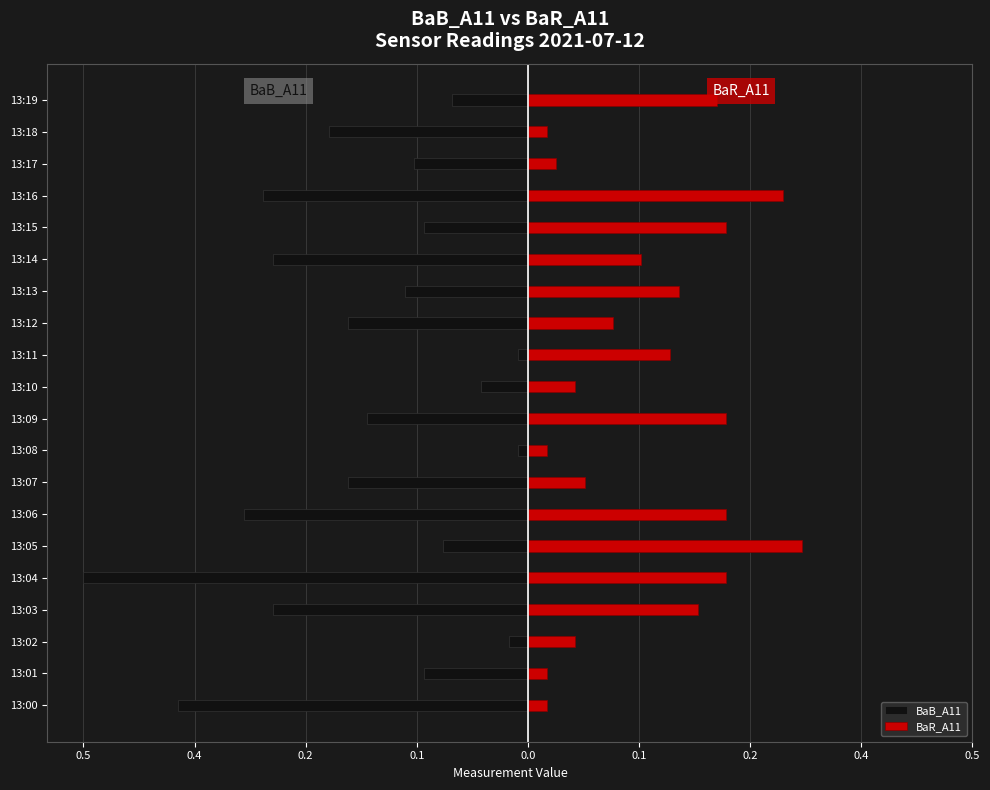

What is the smallest value displayed?

-0.5